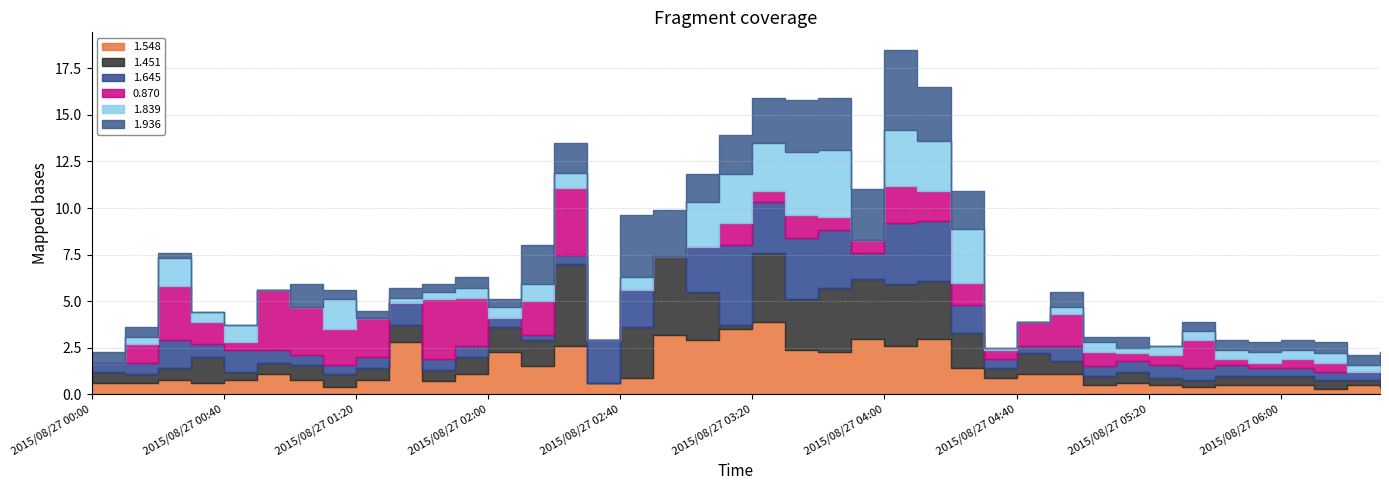

Read the 1.451 value at 2015/08/27 00:20.

0.6